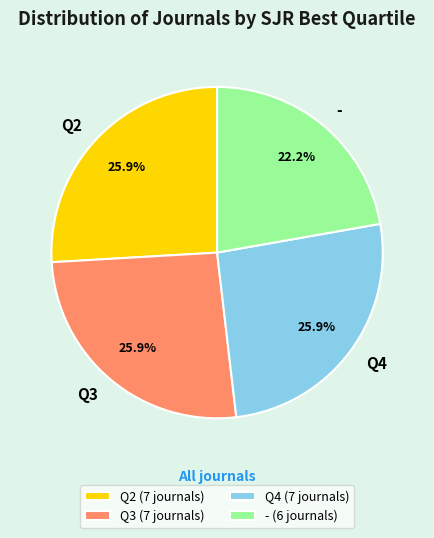

How much of the chart is everything except Q4?

74.1%